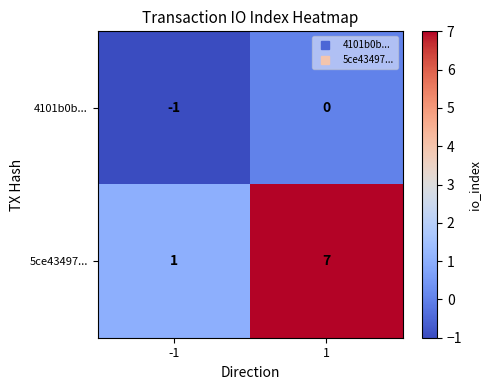

What is the average value of the 5ce43497... series?

4